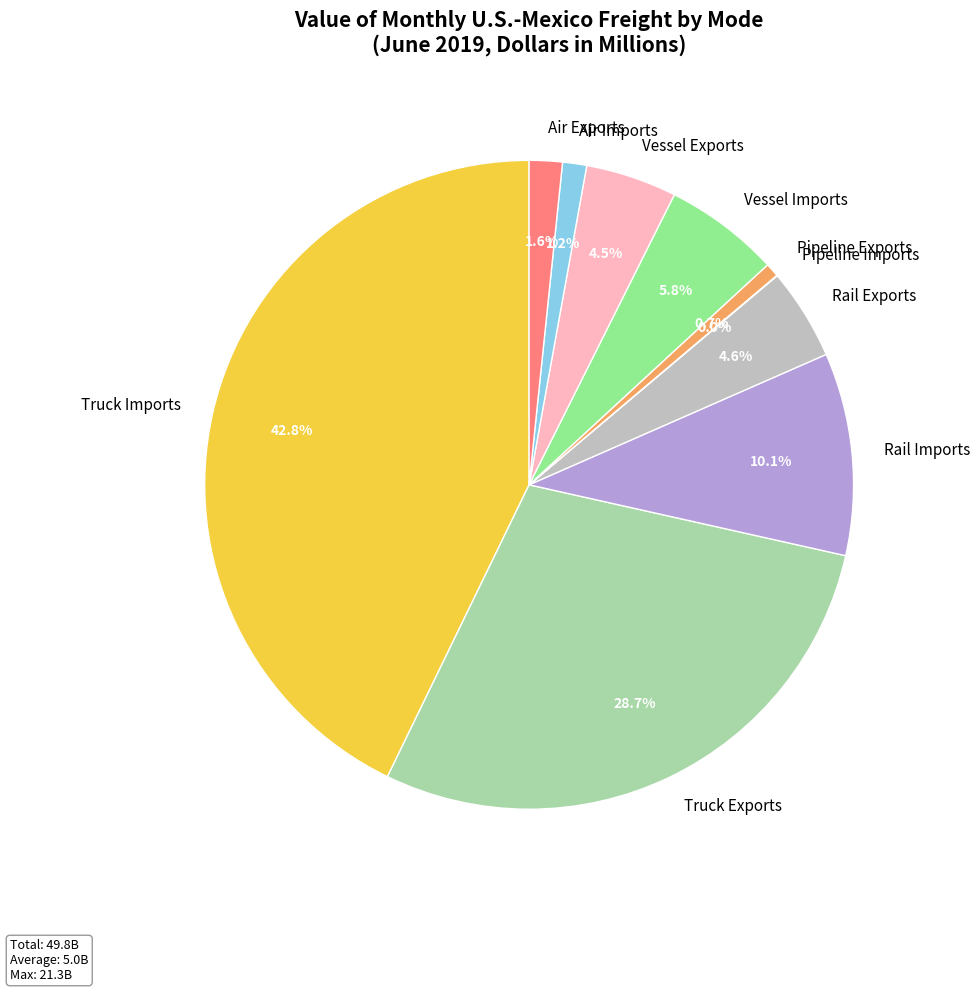

Is the sum of Vessel Imports and Air Exports greater than half?

No